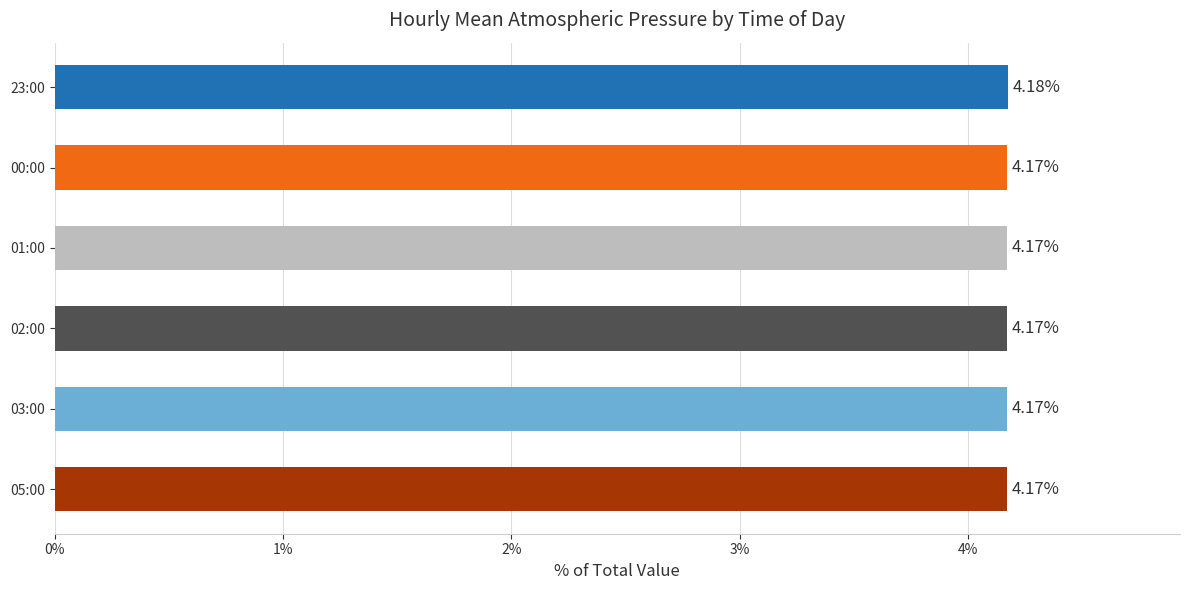

What is the ratio of the value at 00:00 to the value at 01:00?

1.0